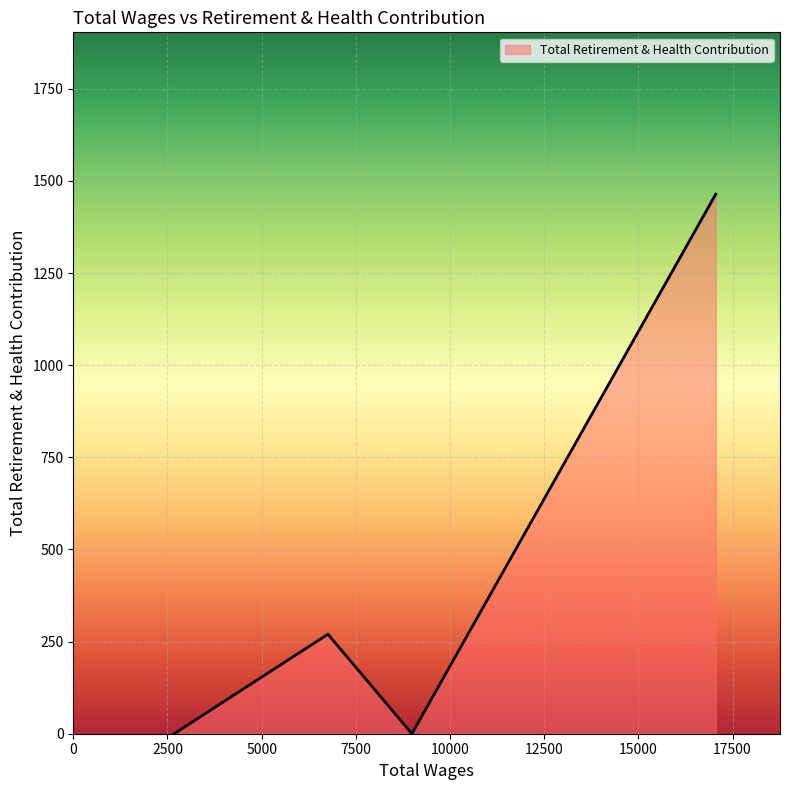

What is the greatest value displayed?

1464